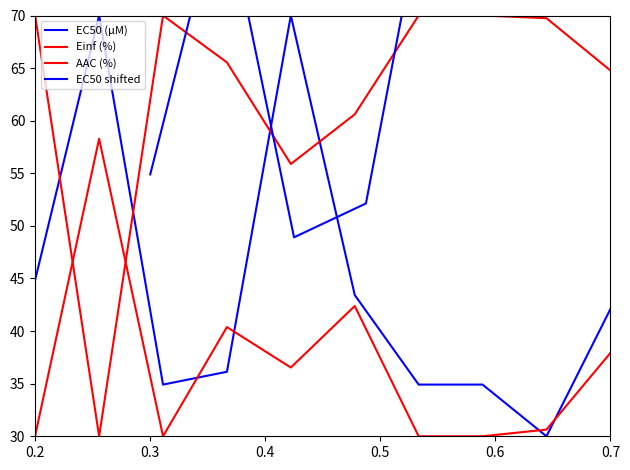

Is this an area chart (filled region under the line)?

No